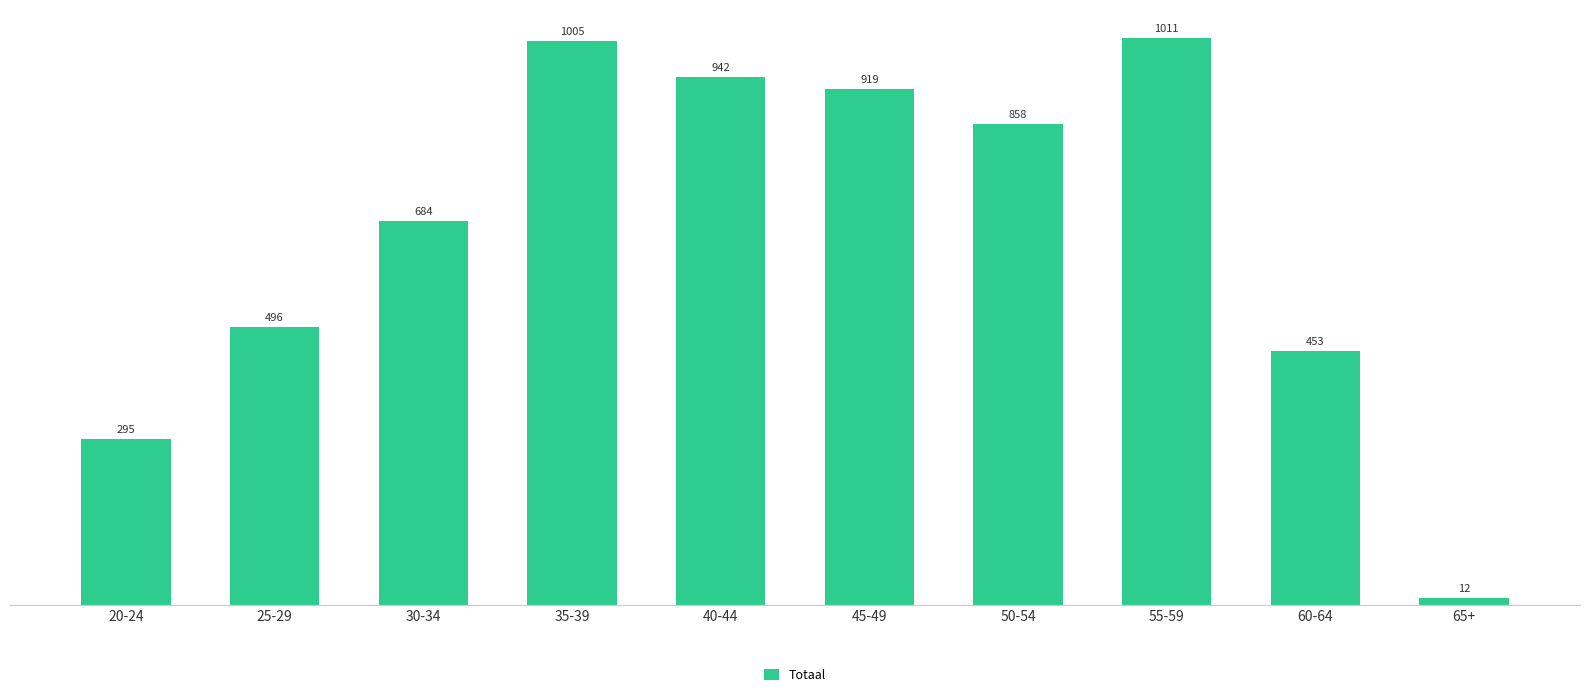

Rank the categories by value from lowest to highest.

65+, 20-24, 60-64, 25-29, 30-34, 50-54, 45-49, 40-44, 35-39, 55-59